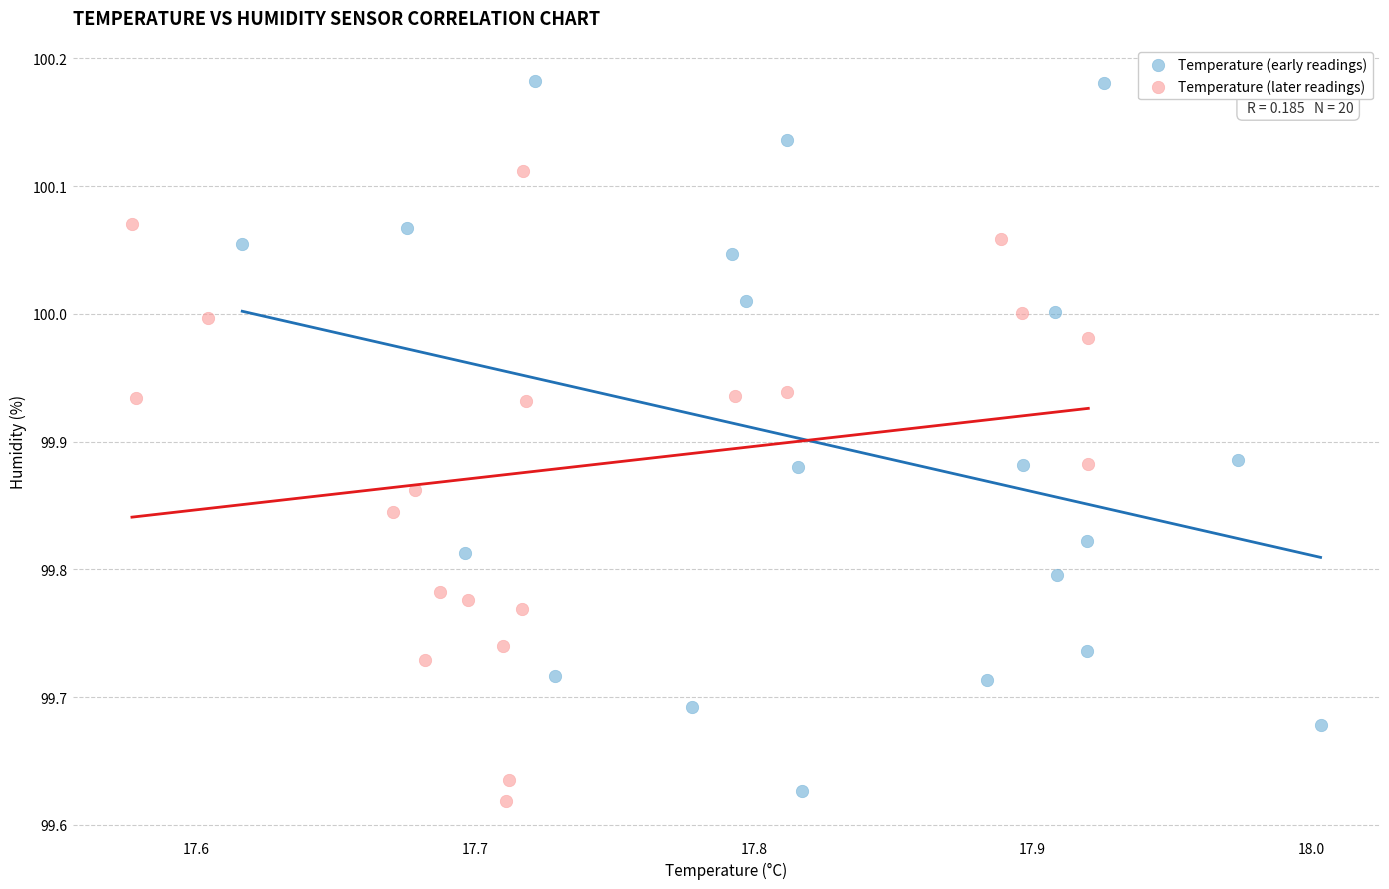

Which series reaches the minimum Y coordinate?

Temperature (later readings)